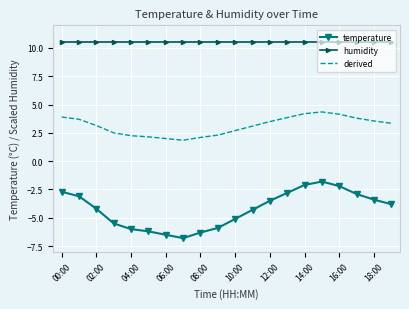

True or false: derived and humidity cross at least once.

False